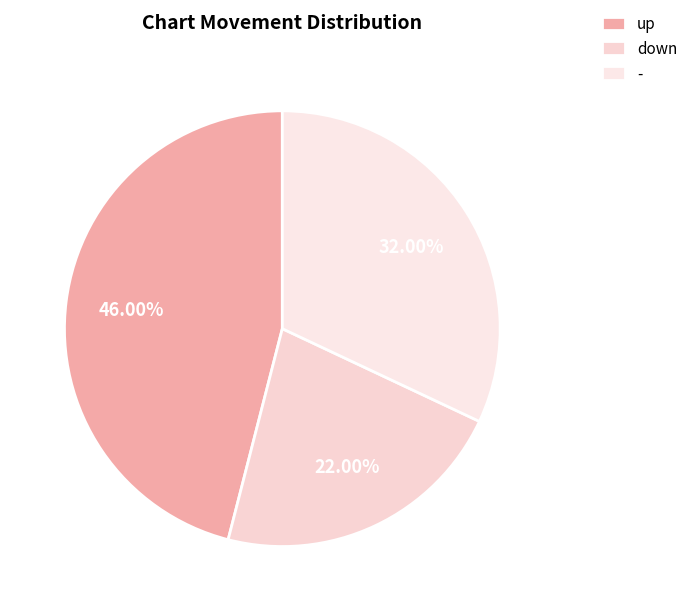

Count the number of slices in the pie.

3